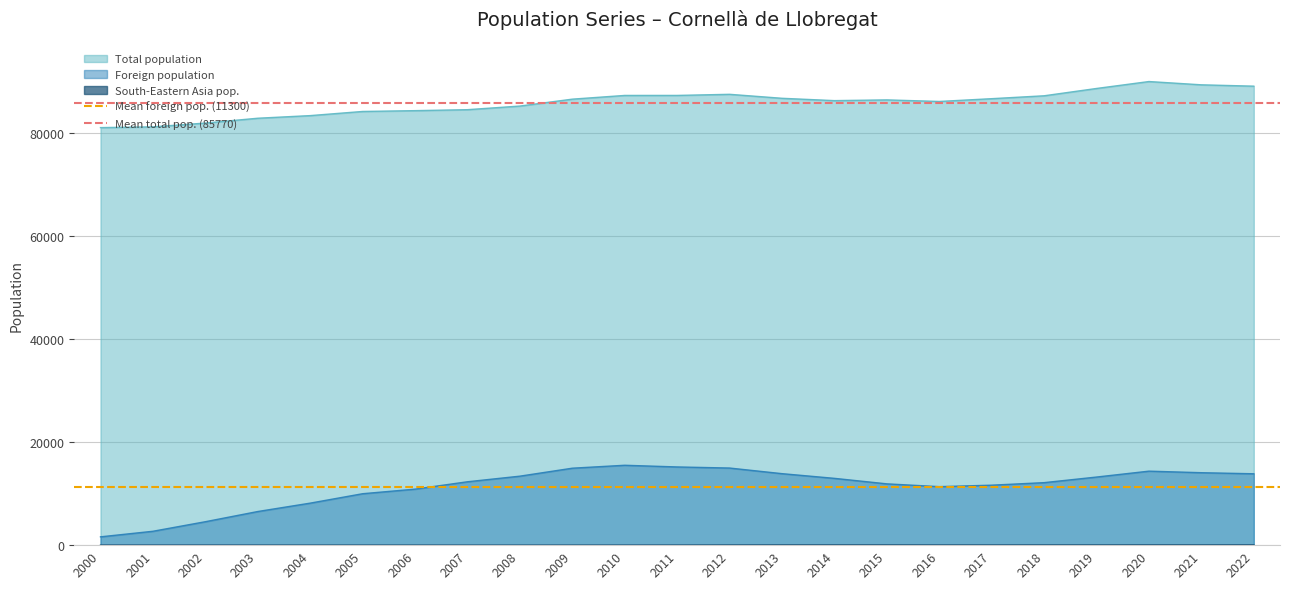

Is the value of Mean total pop. (85770) at 2000 greater than the value of Mean foreign pop. (11300) at 2001?

Yes